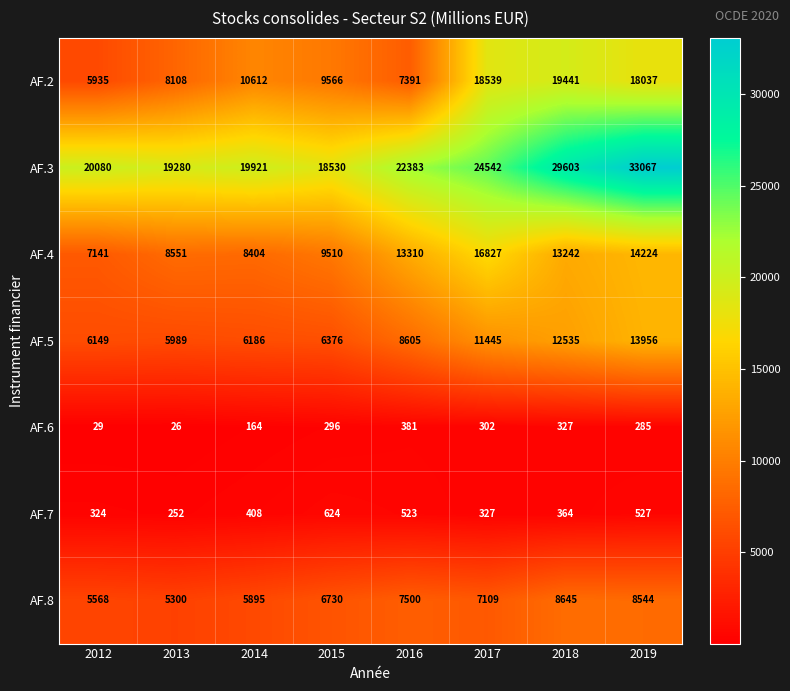

Where does the AF.8 series first go above 7109?

2016